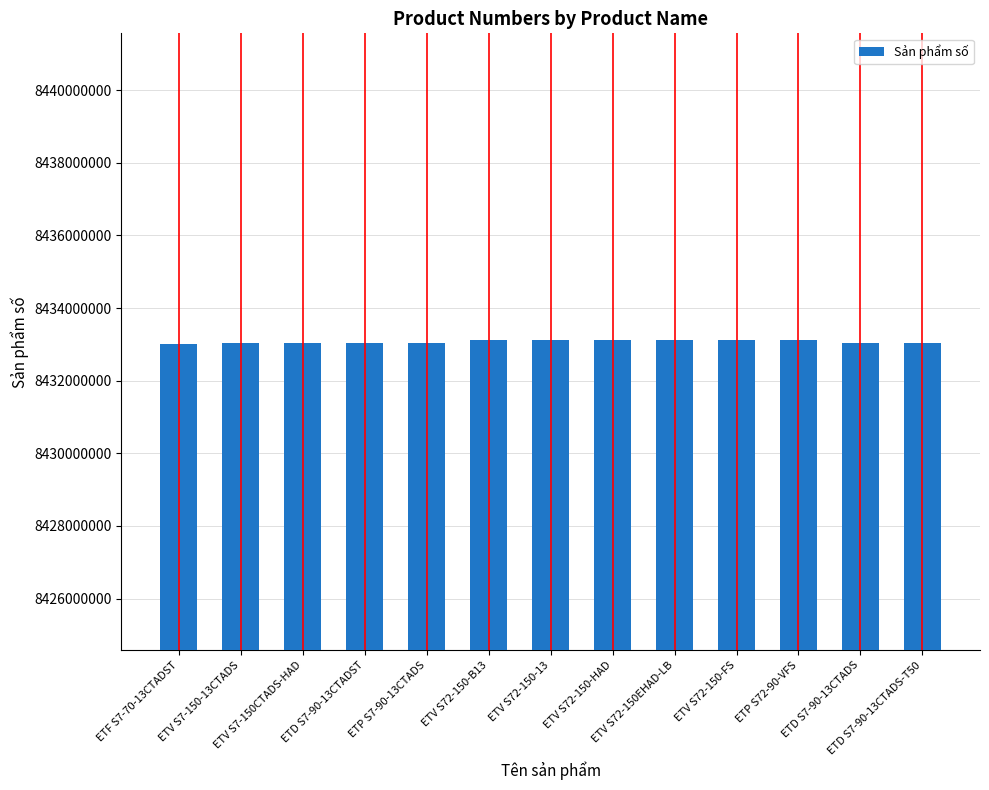

The value at ETV S7-150CTADS-HAD is 11913376672. True or false?

False